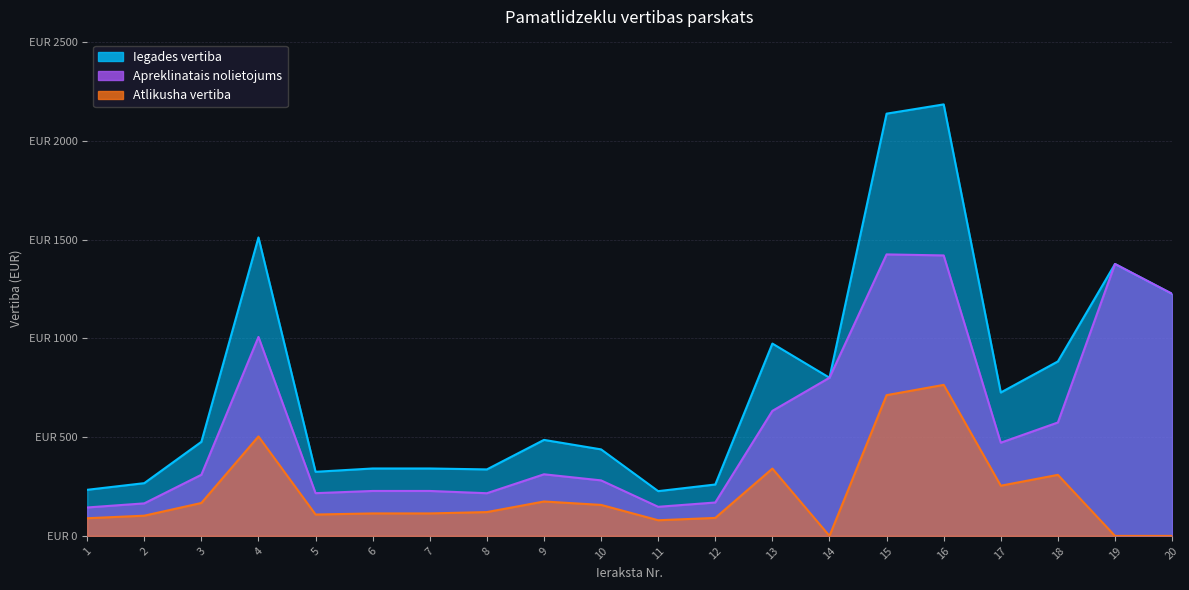

How many interior local valleys does the Iegades vertiba series have?

5